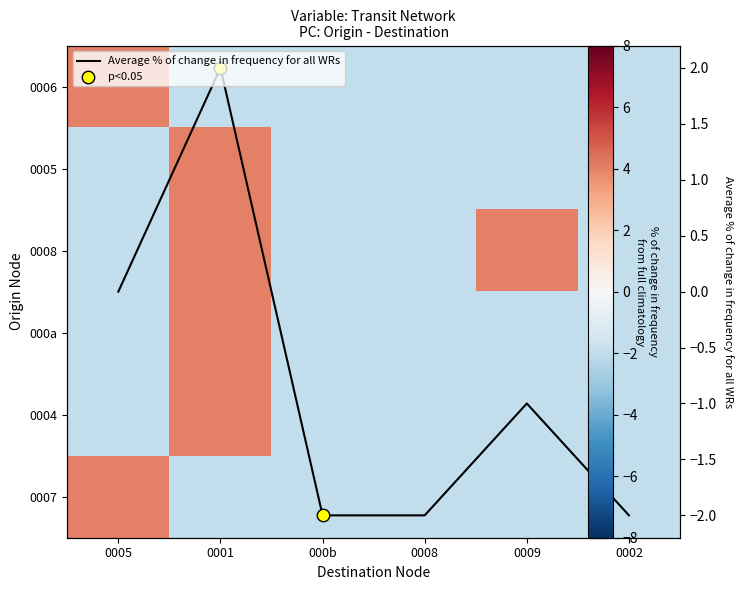

At which label is 0006 closest to 1?

0005